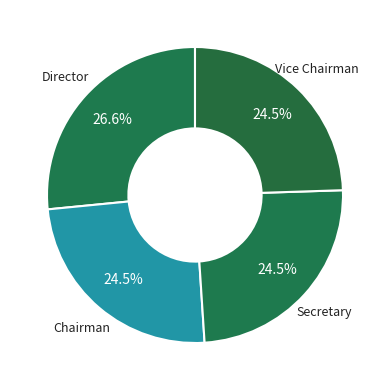

How many segments does this pie chart have?

4